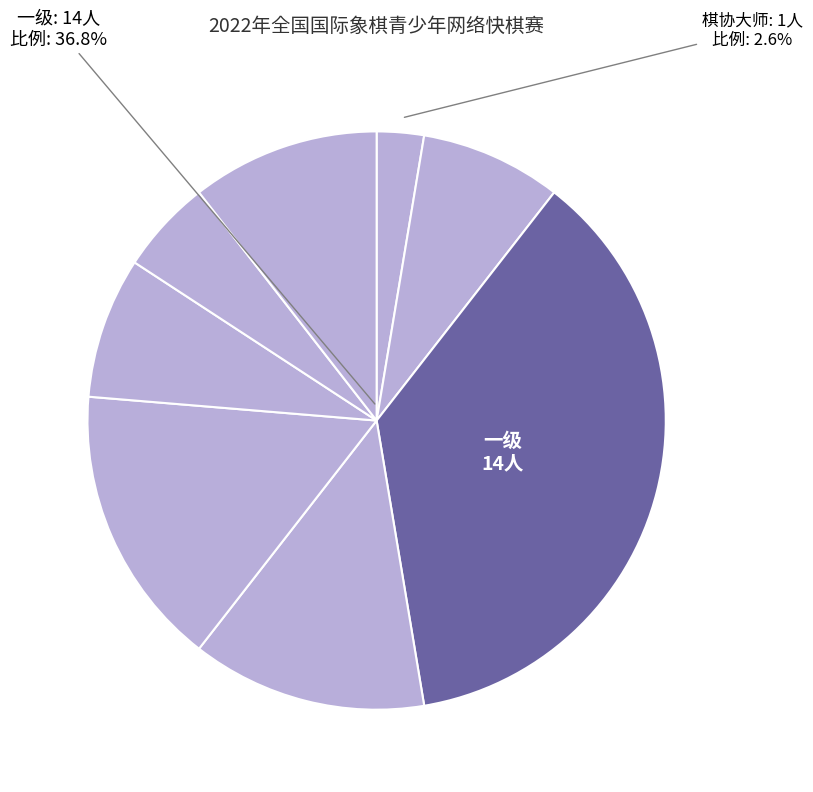

Combined, do 候补棋协大师 and 五级 account for over 50%?

No